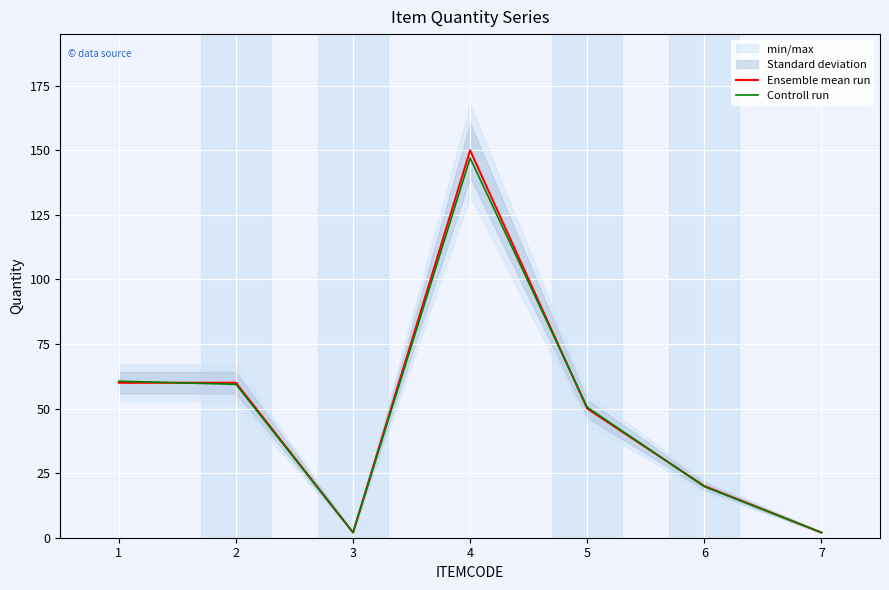

Reading right to left, extract all data points from this chart.

Ensemble mean run: 2.0	20.0	50.0	150.0	2.0	60.0	60.0
Controll run: 2.0	19.8	50.5	147.0	2.0	59.4	60.6